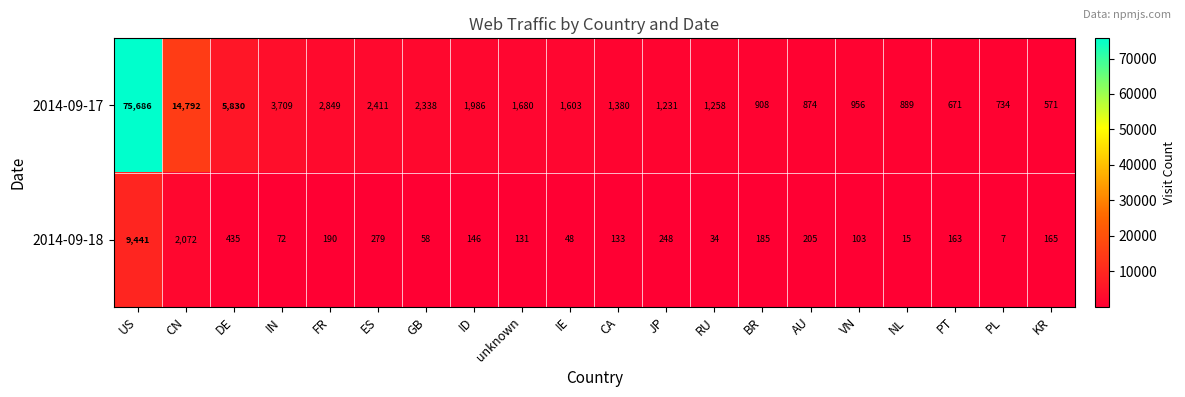

What is the difference between the highest and lowest values at CA?

1247